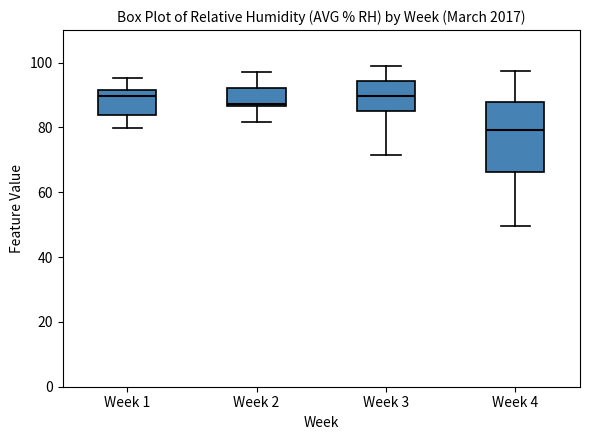

Reading left to right, transcribe this box plot: for each box, give where its median line is, the range the box spans, and where its two whiskers end, as read against the y-axis. The values are not printed on the chart, so give them approximately, as read against the axis.

Week 1: median 90, box 84 to 92, whiskers 80 to 96
Week 2: median 88, box 86 to 92, whiskers 82 to 98
Week 3: median 90, box 86 to 94, whiskers 72 to 100
Week 4: median 80, box 66 to 88, whiskers 50 to 98